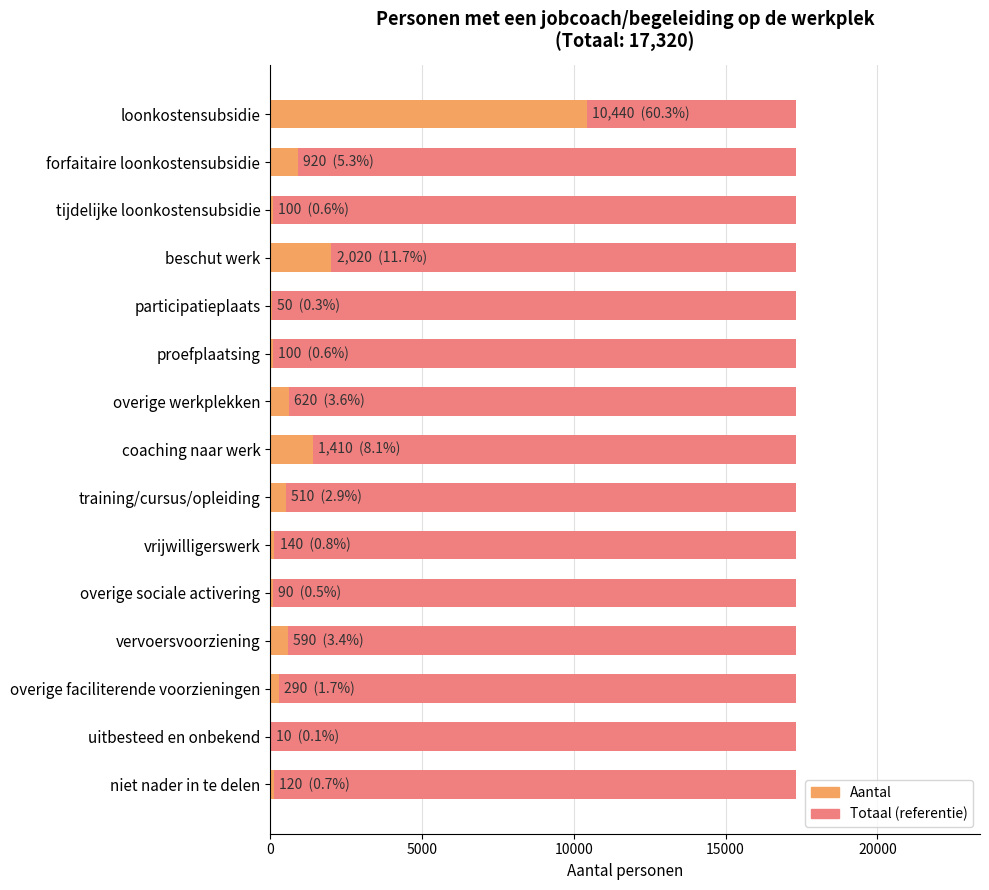

How many bars are there in total?

15